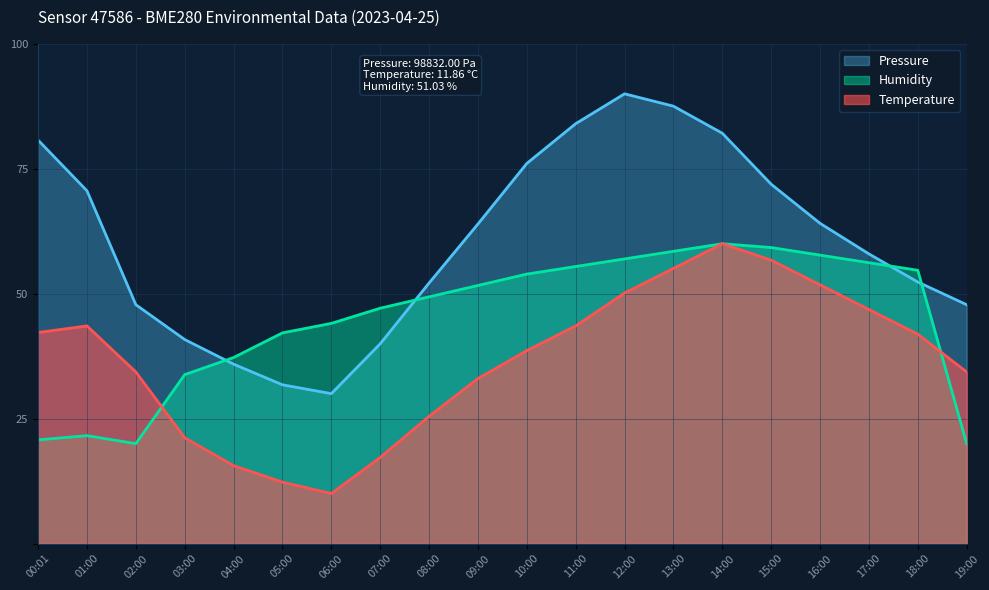

Is it true that Pressure equals 76.1 at 10:00?

True